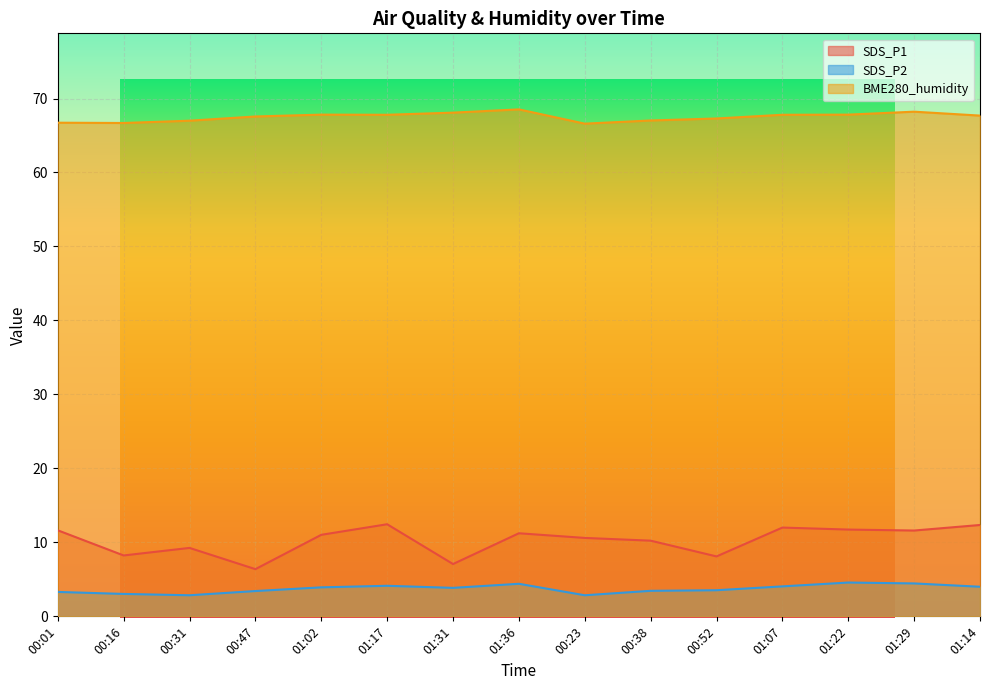

True or false: SDS_P2 has a value of 3.0 at 00:16.

True